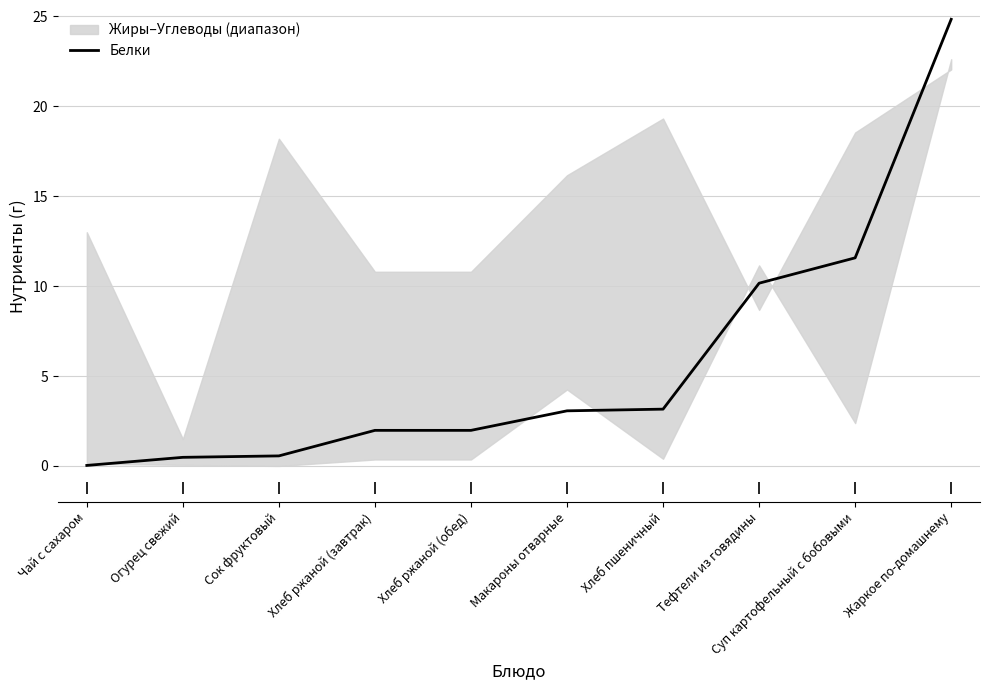

Which category has the lowest value across all series?

Чай с сахаром